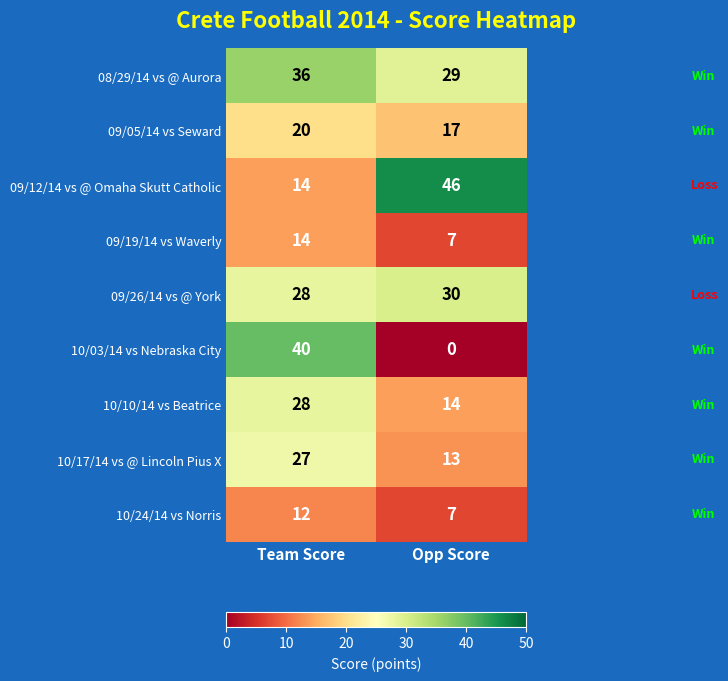

Reading left to right, what are all the values shown in this chart?

08/29/14 vs @ Aurora: 36	29
09/05/14 vs Seward: 20	17
09/12/14 vs @ Omaha Skutt Catholic: 14	46
09/19/14 vs Waverly: 14	7
09/26/14 vs @ York: 28	30
10/03/14 vs Nebraska City: 40	0
10/10/14 vs Beatrice: 28	14
10/17/14 vs @ Lincoln Pius X: 27	13
10/24/14 vs Norris: 12	7